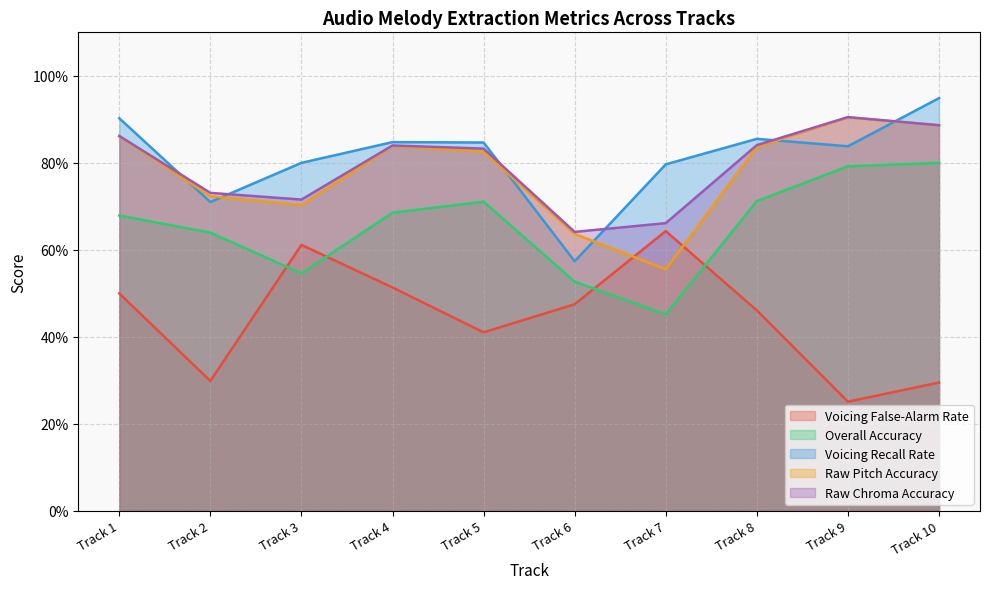

Reading right to left, list all the values displayed in this chart.

Voicing False-Alarm Rate: Track 10=0.3	Track 9=0.3	Track 8=0.5	Track 7=0.6	Track 6=0.5	Track 5=0.4	Track 4=0.5	Track 3=0.6	Track 2=0.3	Track 1=0.5
Overall Accuracy: Track 10=0.8	Track 9=0.8	Track 8=0.7	Track 7=0.5	Track 6=0.5	Track 5=0.7	Track 4=0.7	Track 3=0.5	Track 2=0.6	Track 1=0.7
Voicing Recall Rate: Track 10=0.9	Track 9=0.8	Track 8=0.9	Track 7=0.8	Track 6=0.6	Track 5=0.8	Track 4=0.8	Track 3=0.8	Track 2=0.7	Track 1=0.9
Raw Pitch Accuracy: Track 10=0.9	Track 9=0.9	Track 8=0.8	Track 7=0.6	Track 6=0.6	Track 5=0.8	Track 4=0.8	Track 3=0.7	Track 2=0.7	Track 1=0.9
Raw Chroma Accuracy: Track 10=0.9	Track 9=0.9	Track 8=0.8	Track 7=0.7	Track 6=0.6	Track 5=0.8	Track 4=0.8	Track 3=0.7	Track 2=0.7	Track 1=0.9